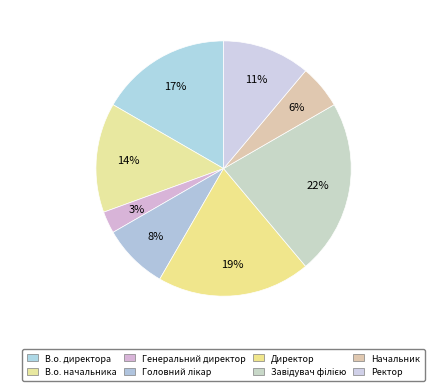

How many slices are in this pie chart?

8